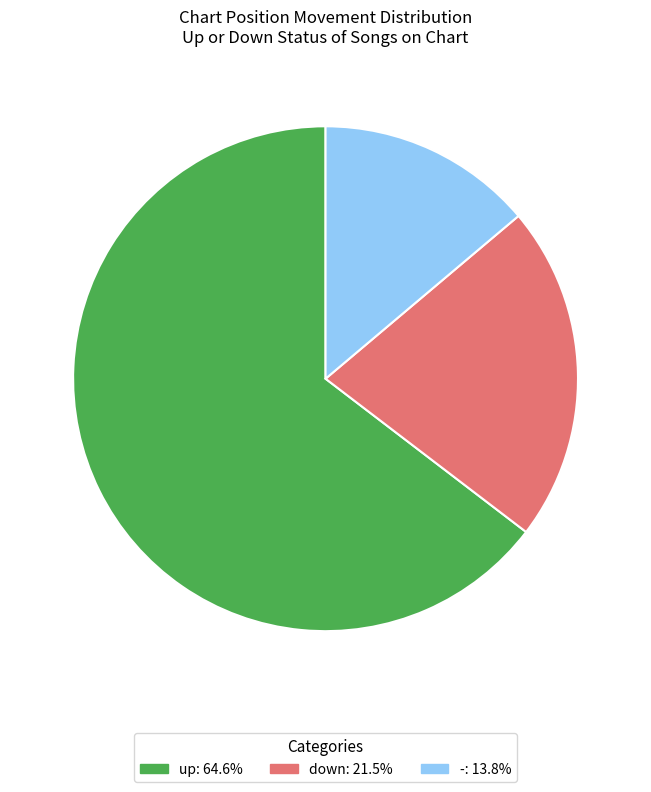

Approximately how many times larger is the value at down compared to -?

1.6